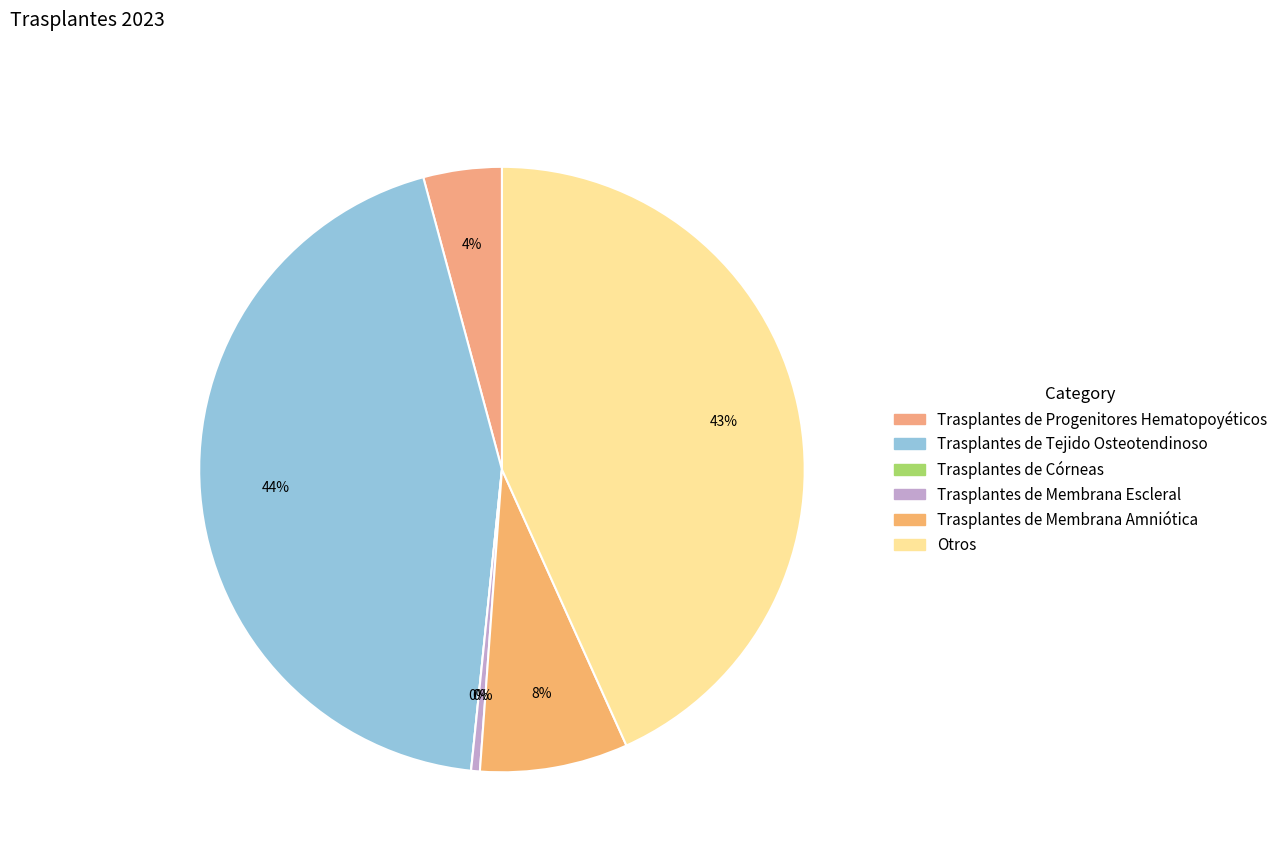

How much of the chart is everything except Trasplantes de Progenitores Hematopoyéticos?

95.8%